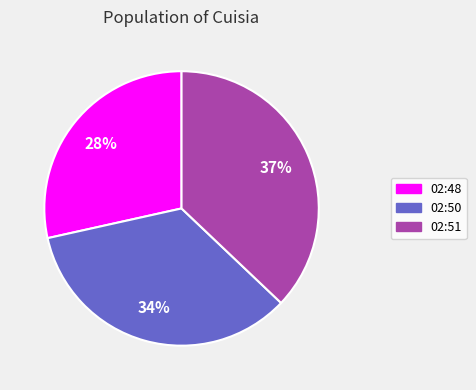

Combined, do 02:48 and 02:51 account for over 50%?

Yes